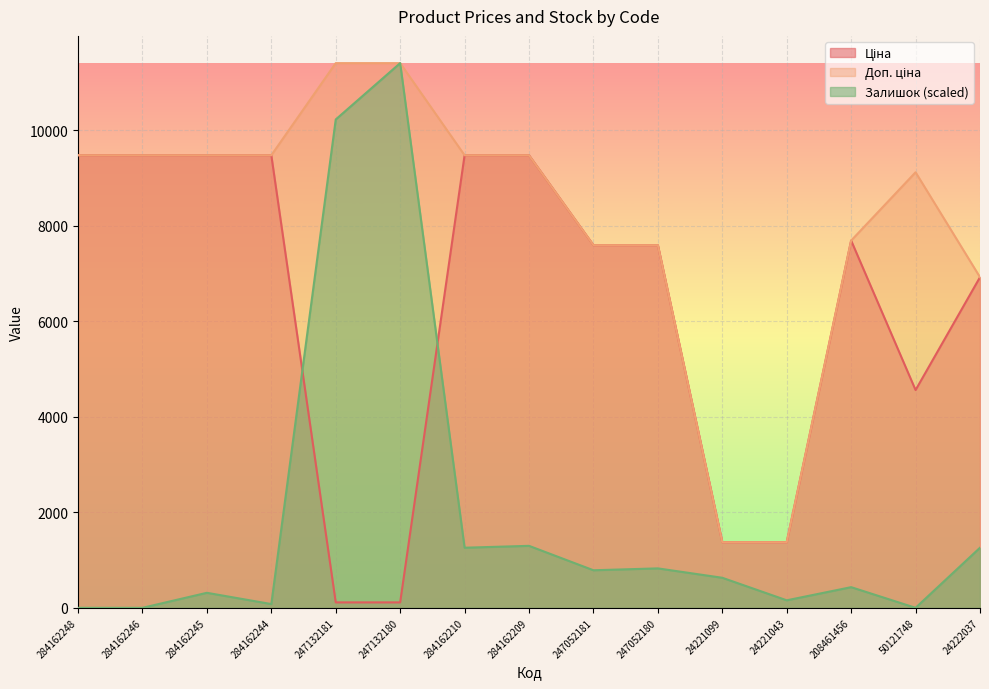

At 284162246, list the series in order from smallest to largest.

Залишок, Ціна, Доп. ціна